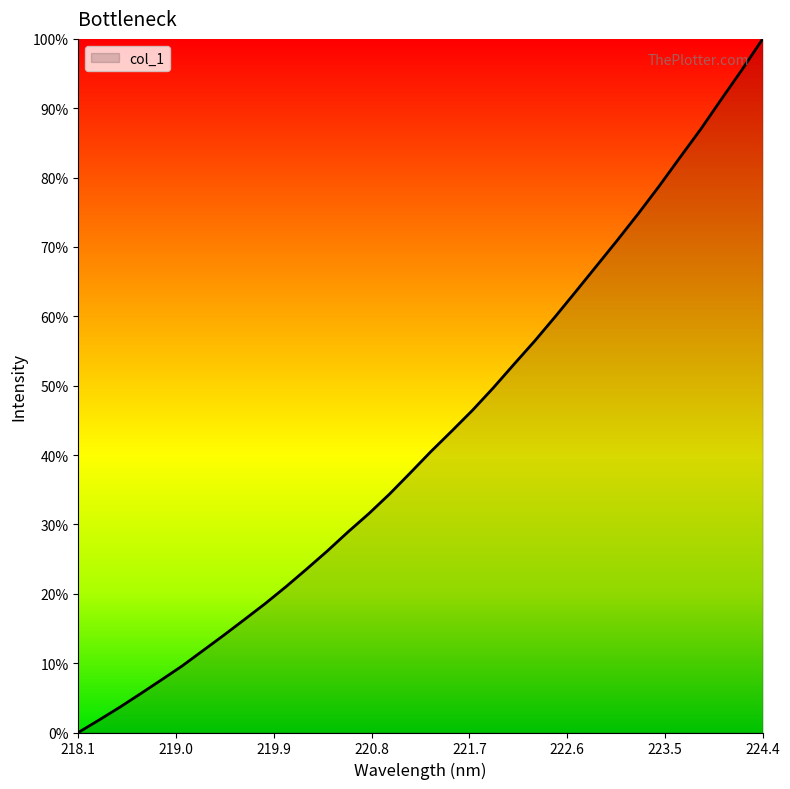

Does the chart have visible grid lines?

No